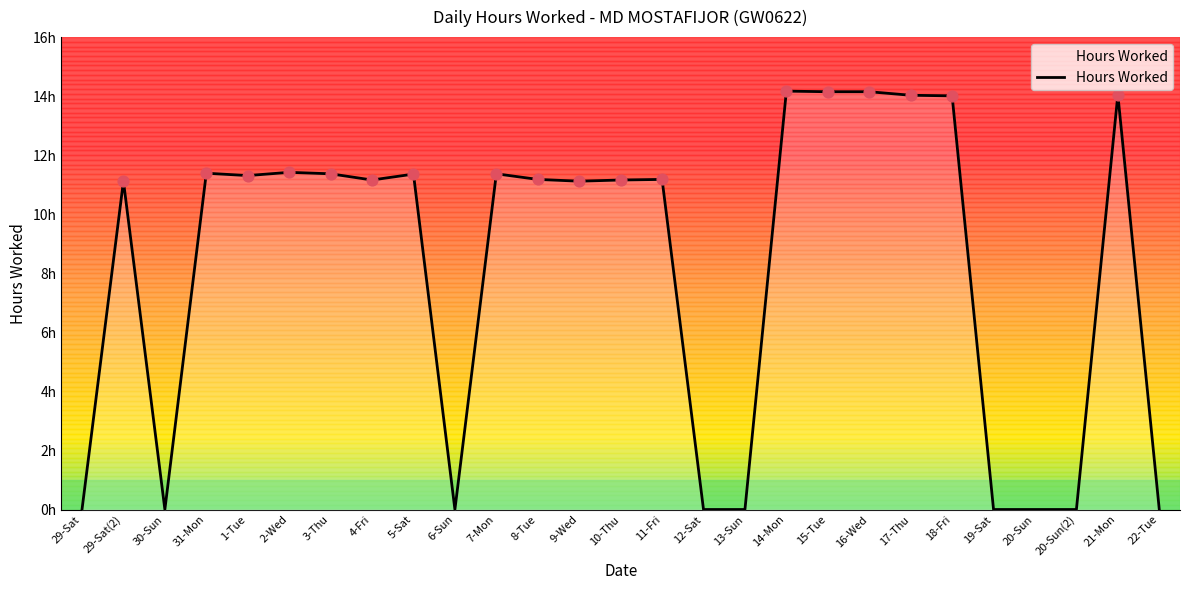

Which has a higher value, 5-Sat or 9-Wed?

5-Sat